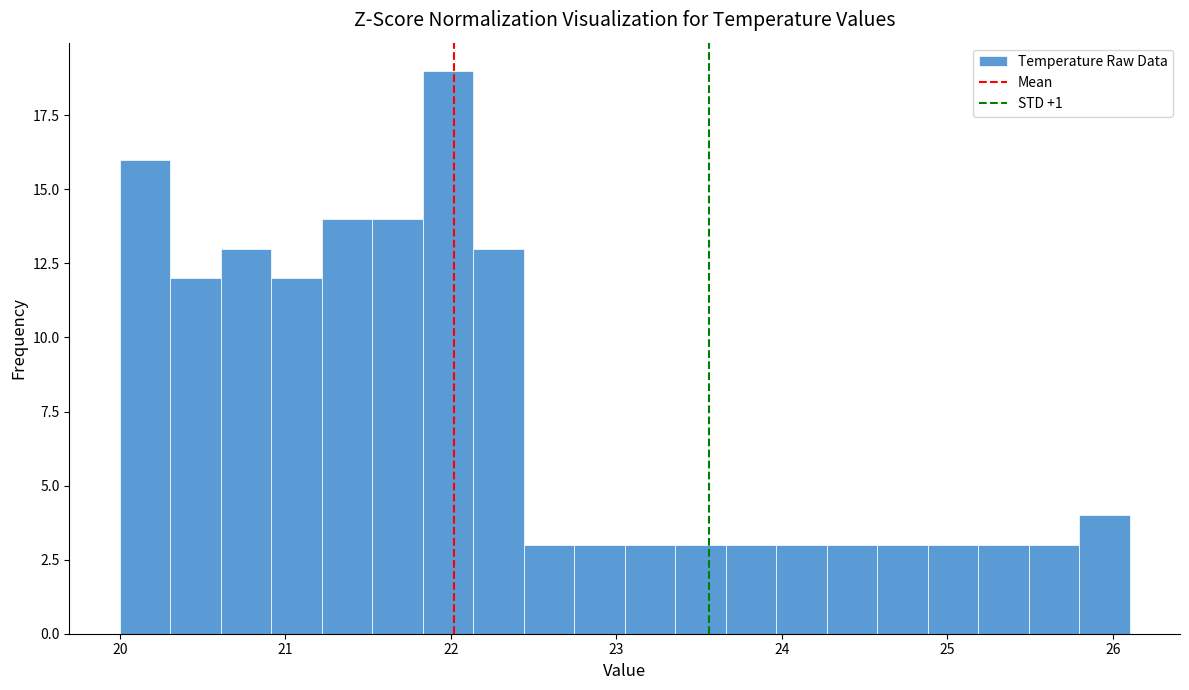

Around what value on the x-axis is the tallest bar? Give the approximate position of its centre, as read against the axis.

22.0